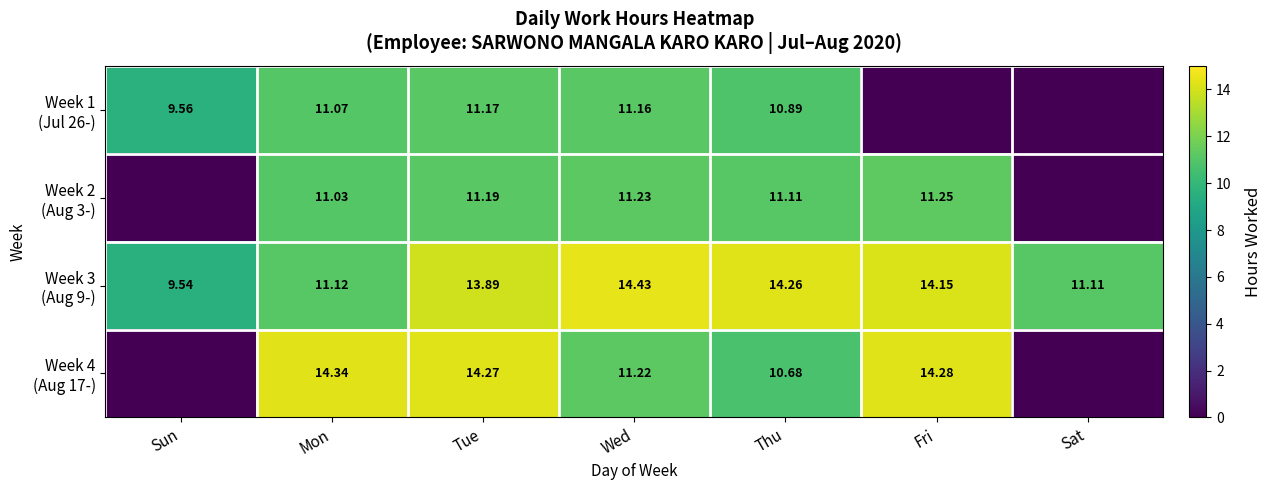

What is the difference between the maximum and minimum values in the Week 2 (Aug 3-) series?

11.2